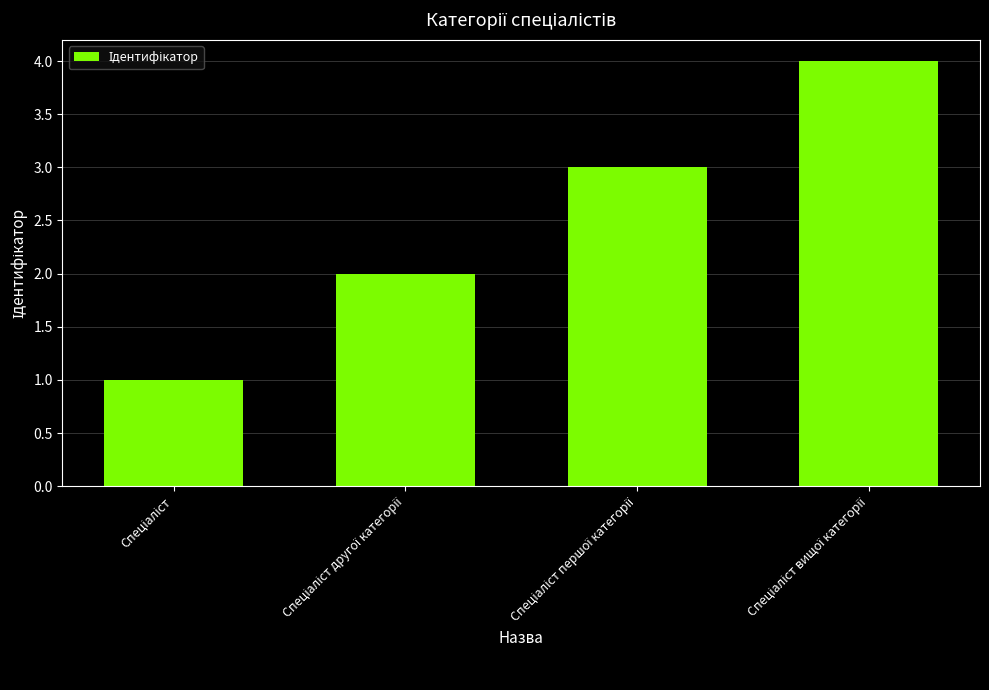

What is the sum of all values?

10